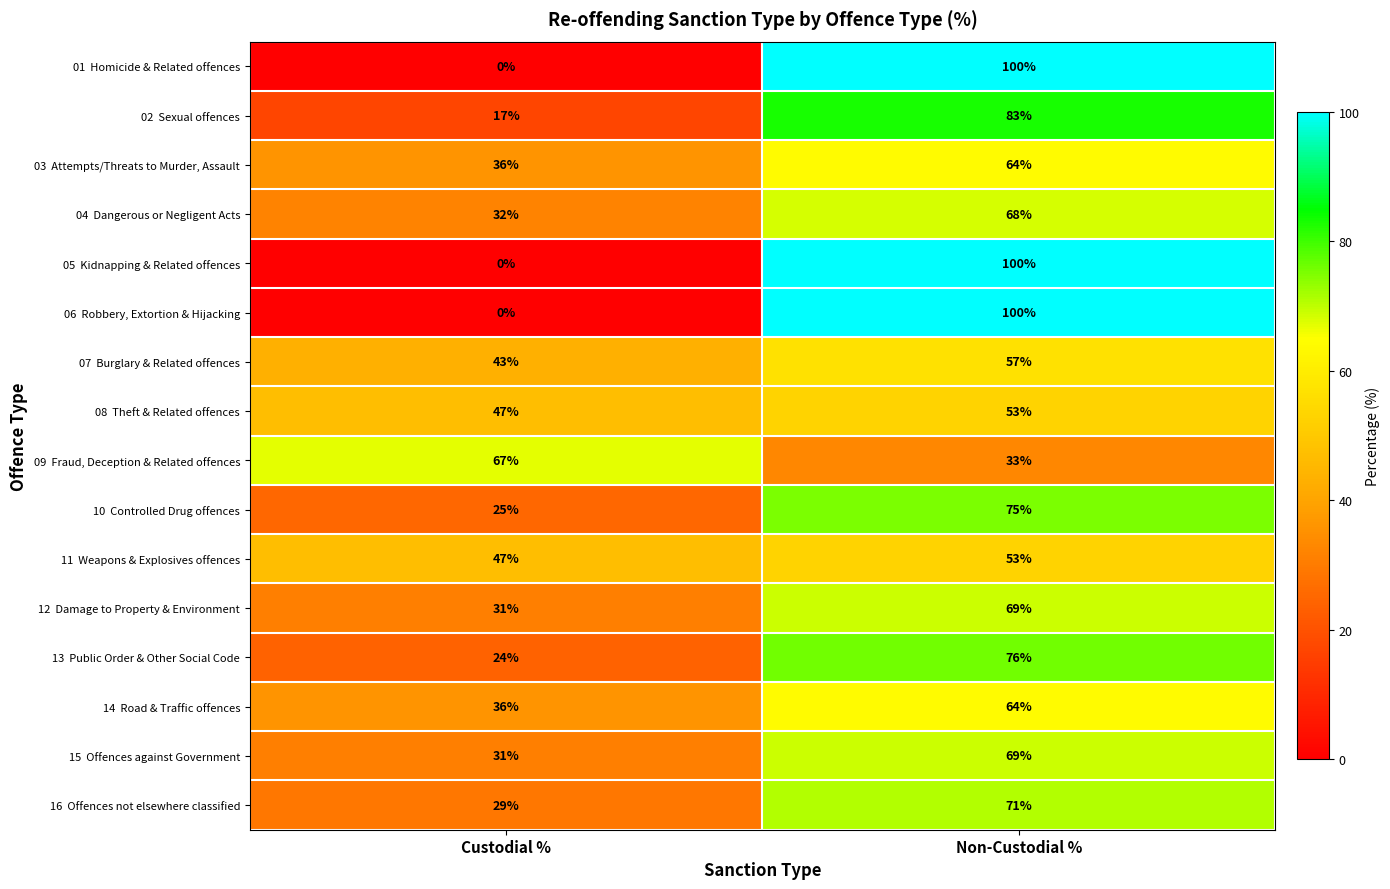

At which category does the chart reach its peak across all series?

Non-Custodial %